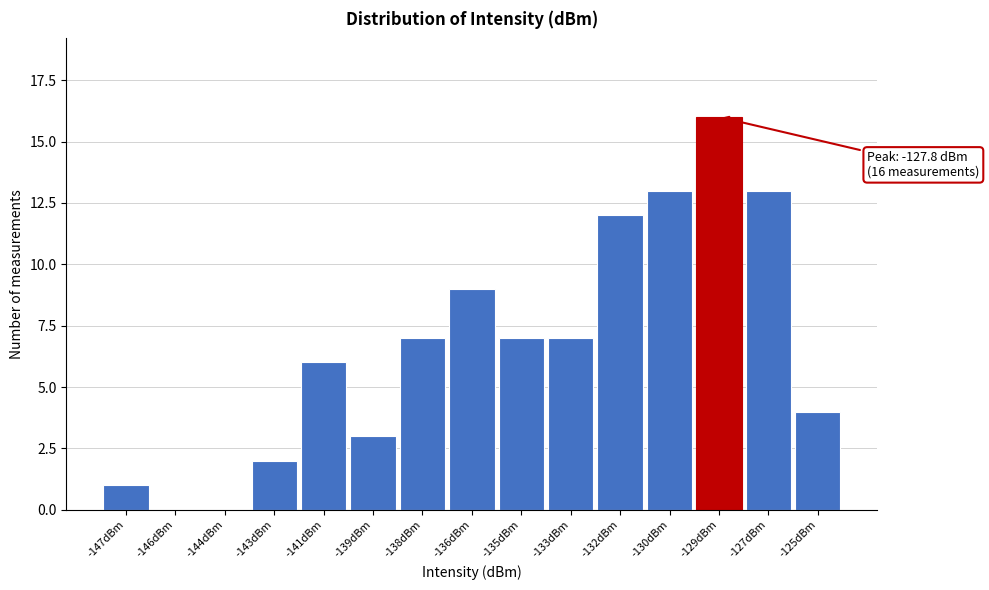

Reading left to right, what are all the values shown in this chart?

-147dBm=1	-146dBm=0	-144dBm=0	-143dBm=2	-141dBm=6	-139dBm=3	-138dBm=7	-136dBm=9	-135dBm=7	-133dBm=7	-132dBm=12	-130dBm=13	-129dBm=16	-127dBm=13	-125dBm=4